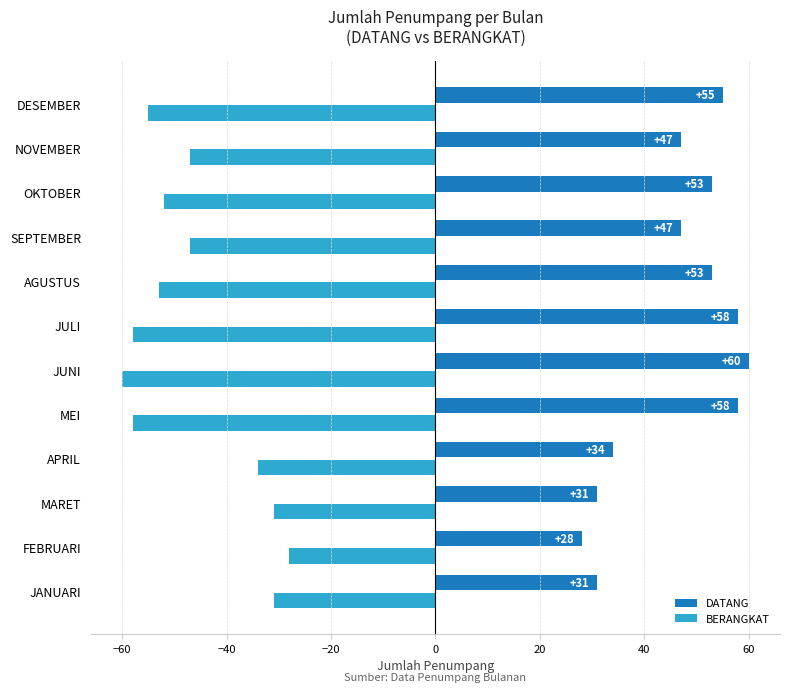

Between MEI and OKTOBER, which series saw the biggest shift?

BERANGKAT